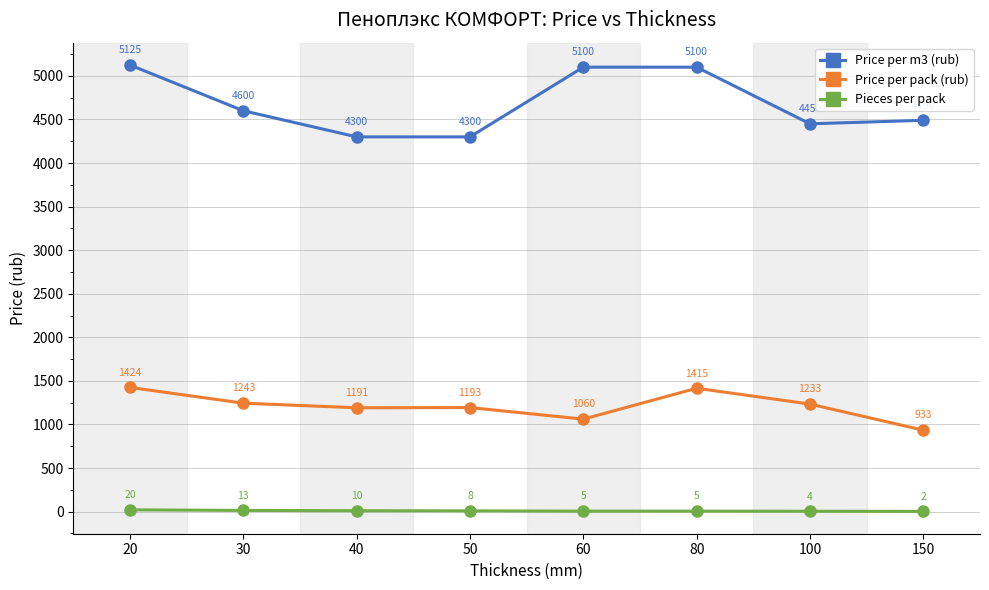

What is the minimum value for Price per pack (rub)?

933.9